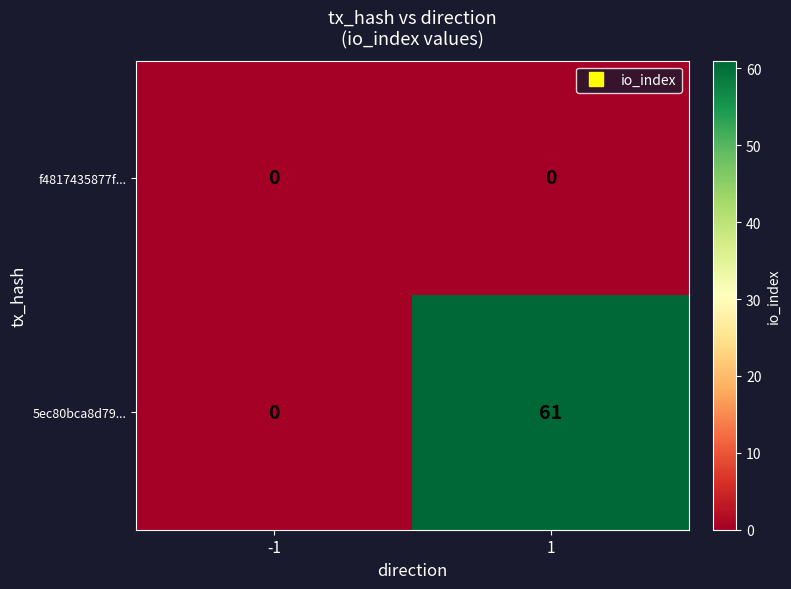

At which category is the sum across all series the highest?

1